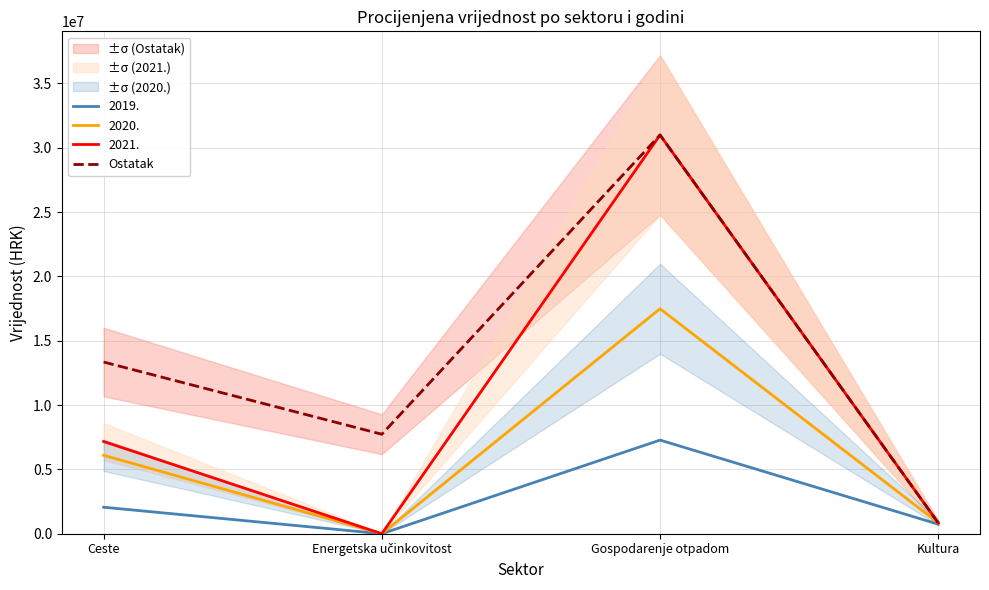

Is it true that 2020. equals 17487809.6 at Gospodarenje otpadom?

True